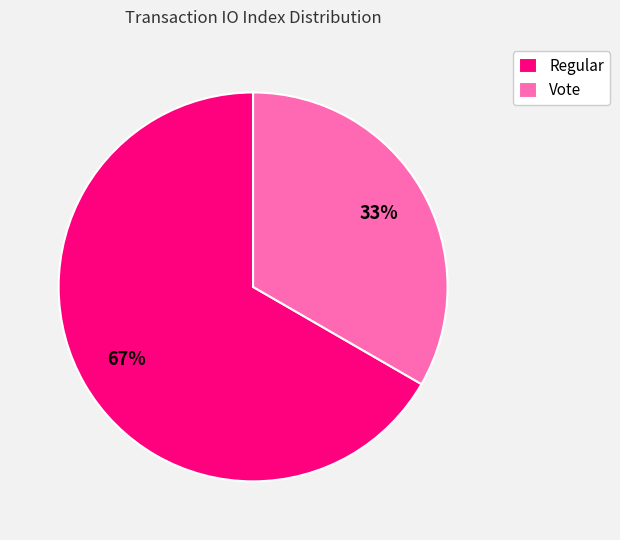

What is the majority slice?

Regular